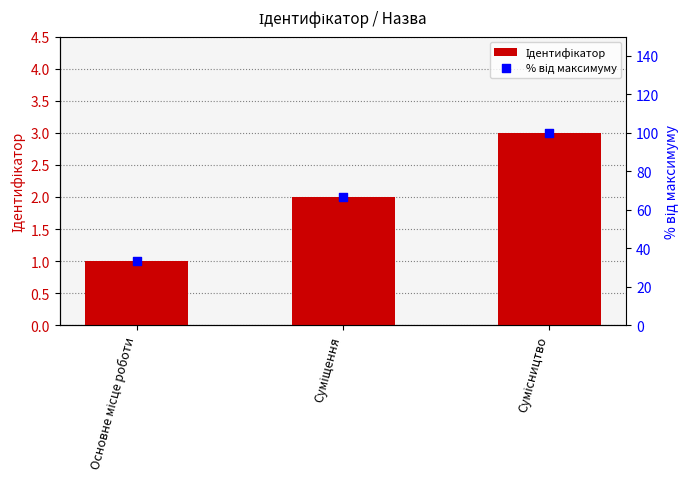

What are all the series names shown in the legend?

Ідентифікатор, % від максимуму